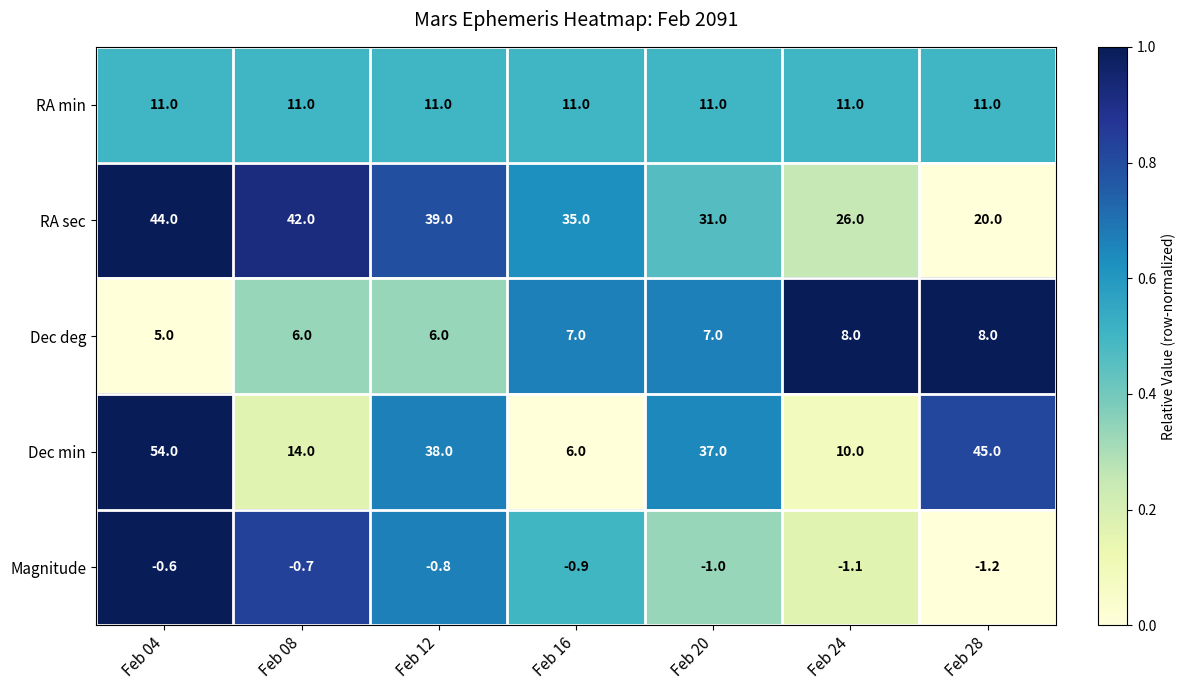

The value of RA sec at Feb 04 is 60.0. True or false?

False